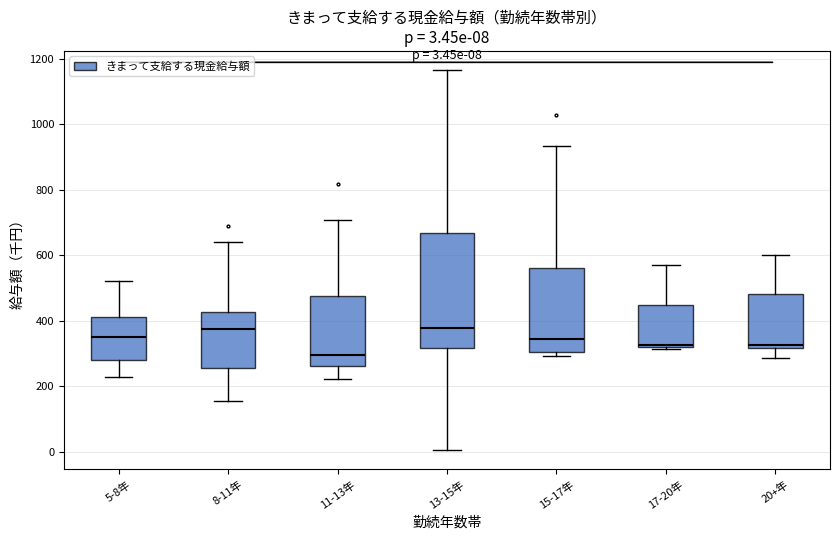

Comparing the boxes themselves (not the whiskers), which one is the tallest?

13-15年